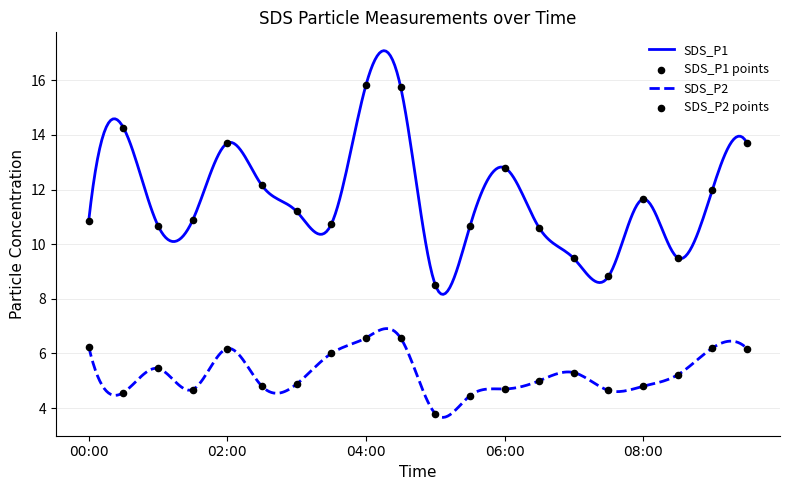

Which series has the widest spread of Y values?

SDS_P1